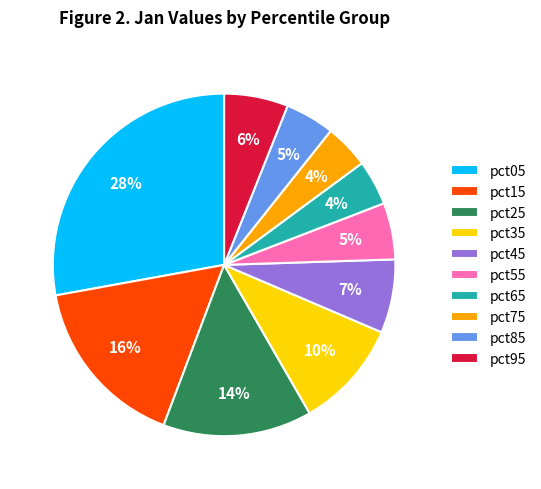

Do pct15 and pct35 together represent more than half of the pie?

No